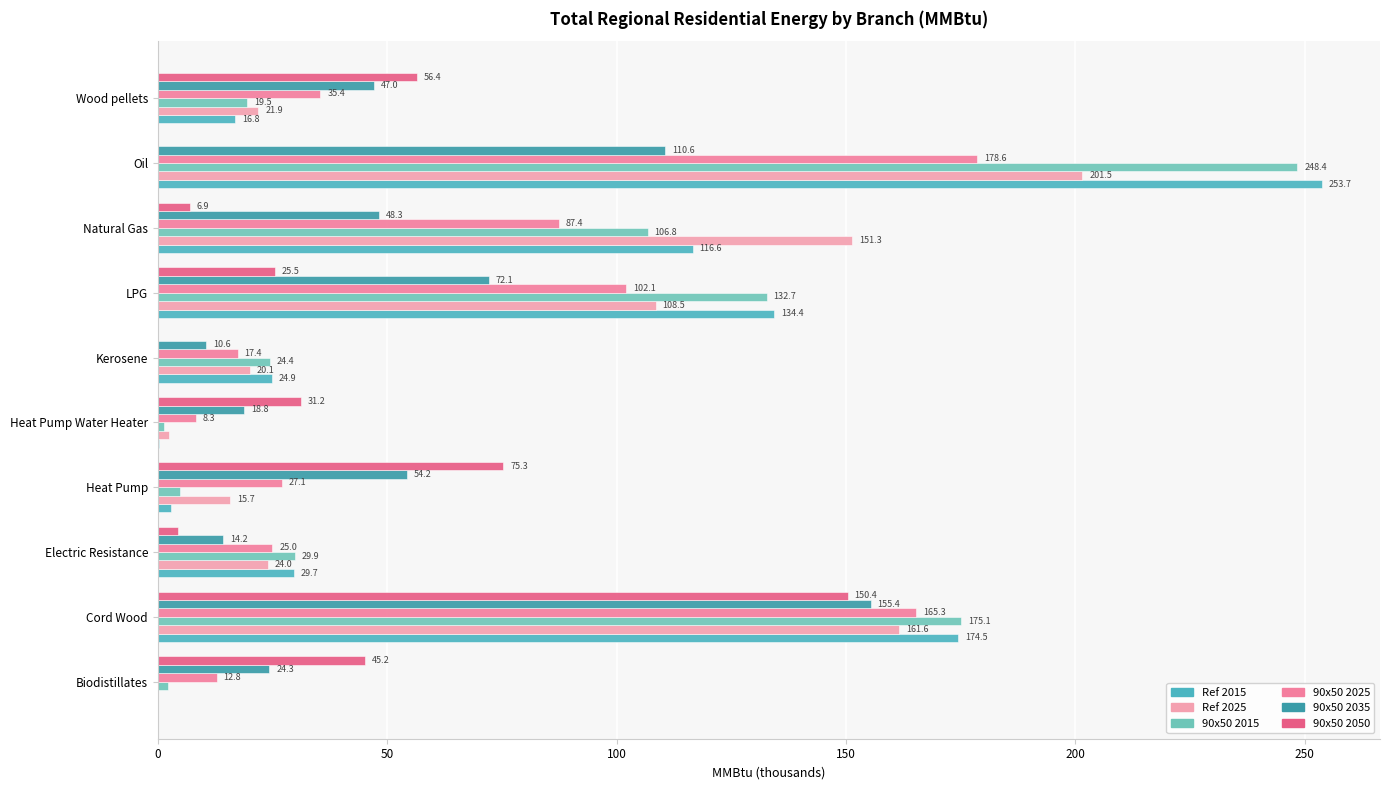

Which series has the largest total across all categories?

Ref 2015